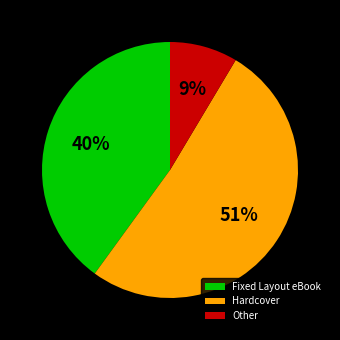

To the nearest percent, what percentage of the pie is Hardcover?

51%